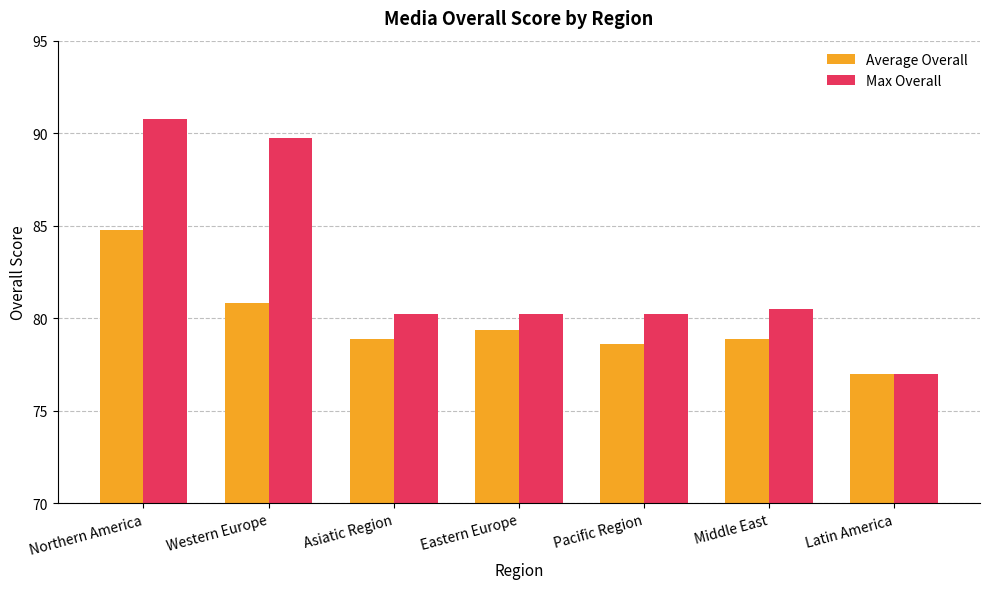

Which category has the highest value across all series?

Northern America